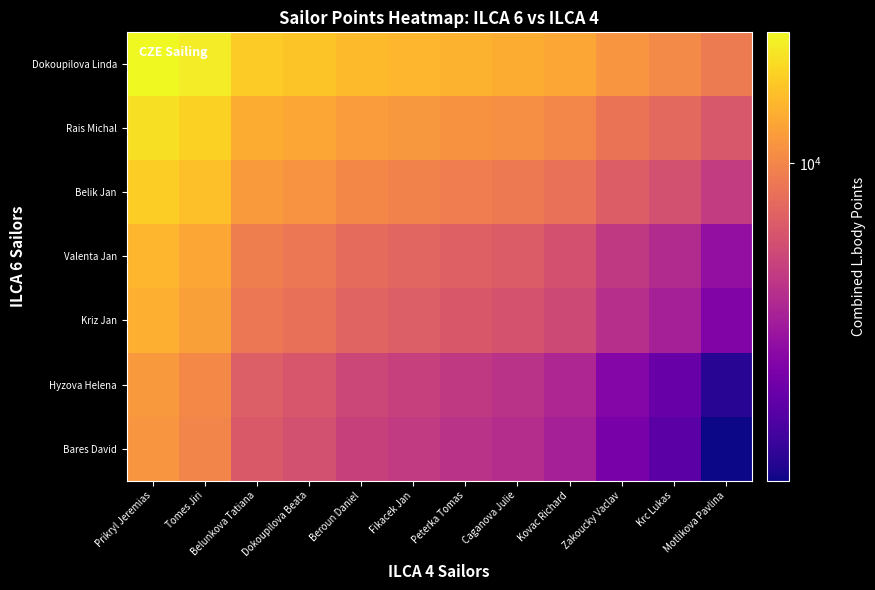

List the series in order of their peak value, highest first.

Dokoupilova Linda, Rais Michal, Belik Jan, Valenta Jan, Kriz Jan, Hyzova Helena, Bares David